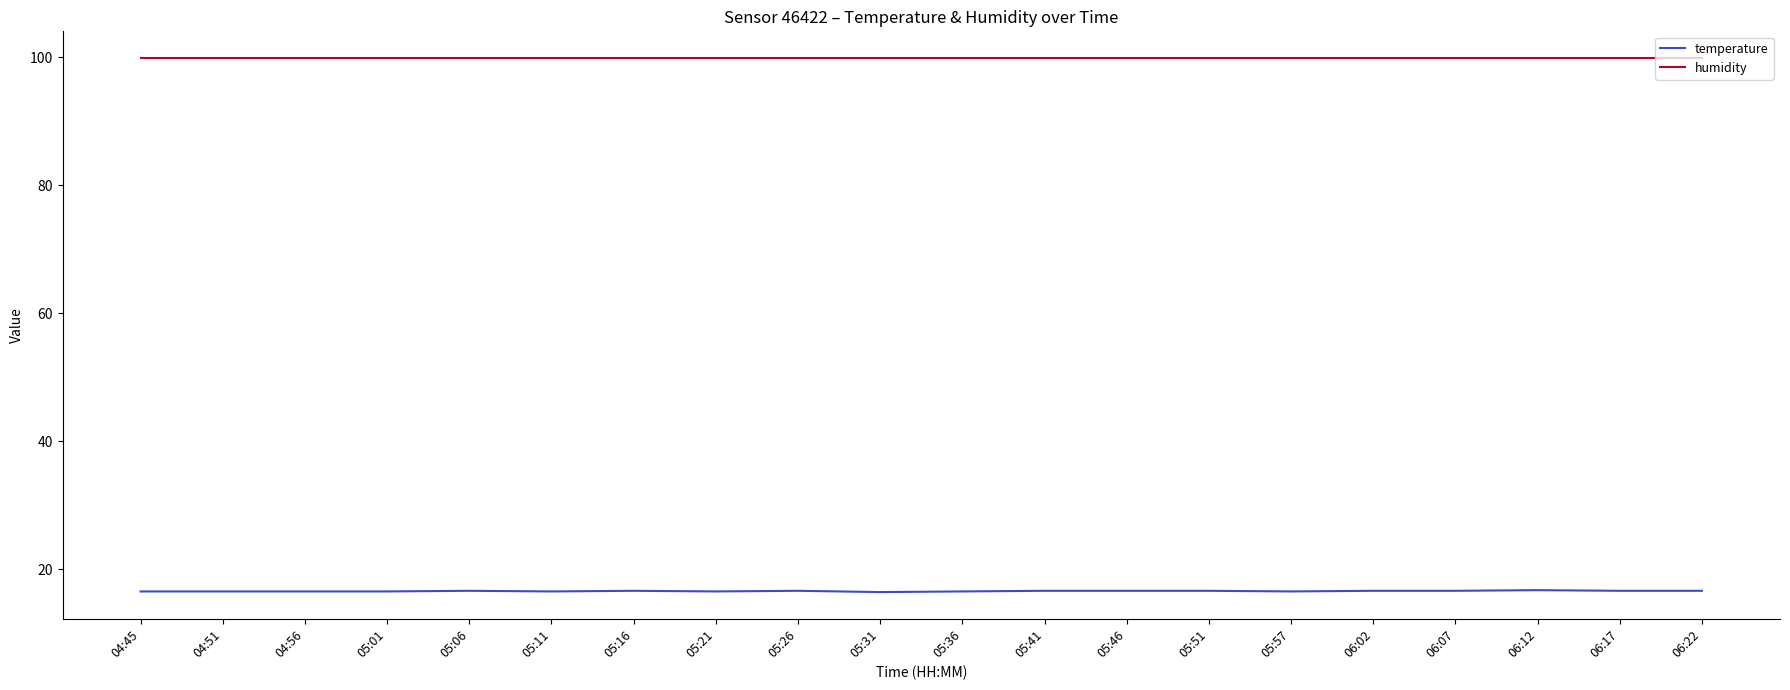

How many lines are shown in the chart?

2